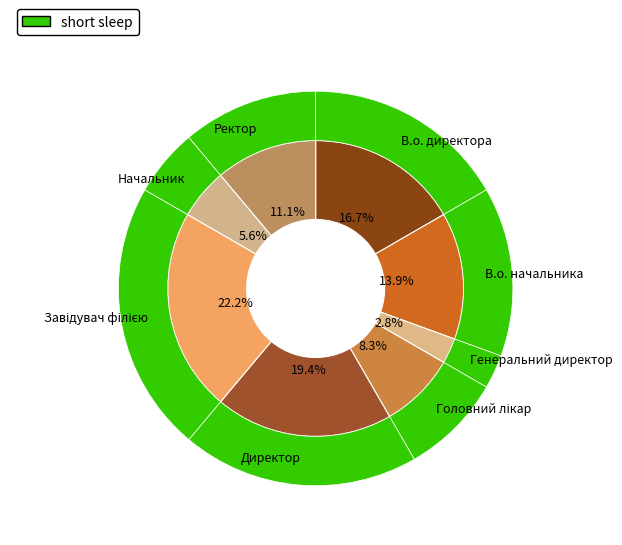

Which slice is the smallest?

Генеральний директор